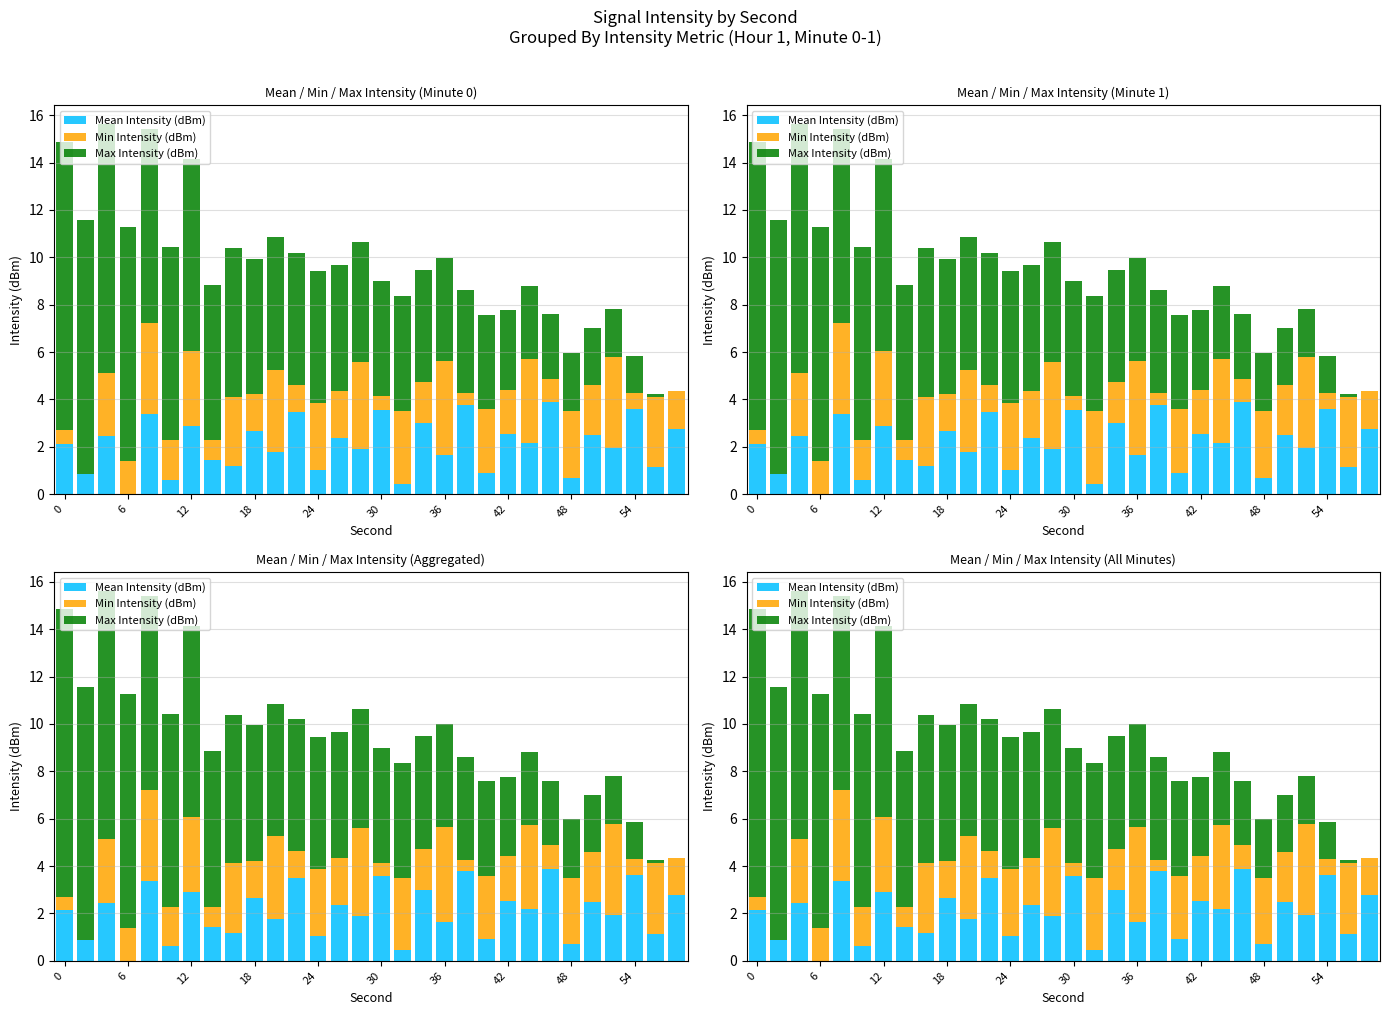

The value of Min Intensity (dBm) at 36 is 7.2. True or false?

False